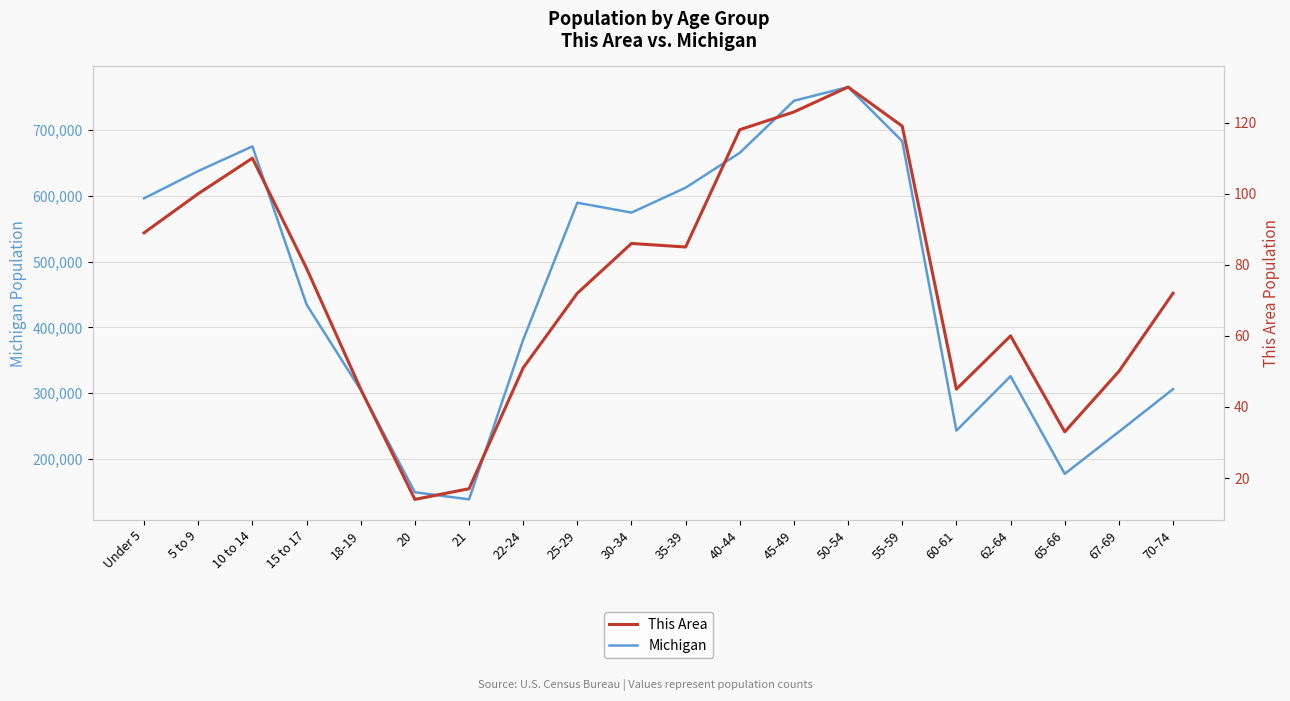

How many data points in This Area are above 79?

9